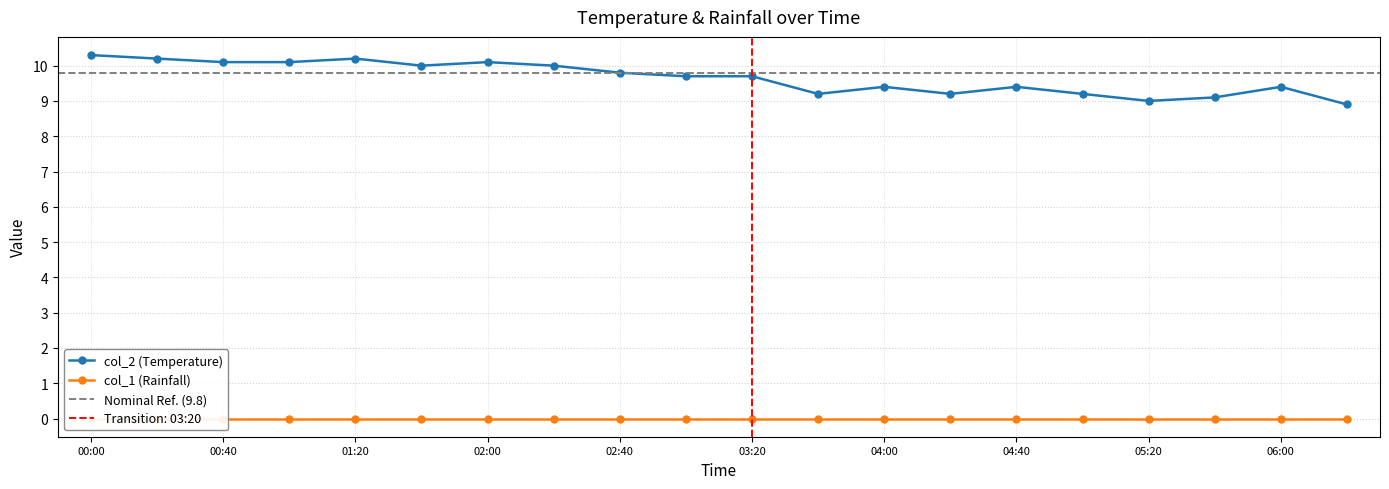

List the labels in order of value, smallest first.

06:20, 05:20, 05:40, 03:40, 04:20, 05:00, 04:00, 04:40, 06:00, 03:00, 03:20, 02:40, 01:40, 02:20, 00:40, 01:00, 02:00, 00:20, 01:20, 00:00